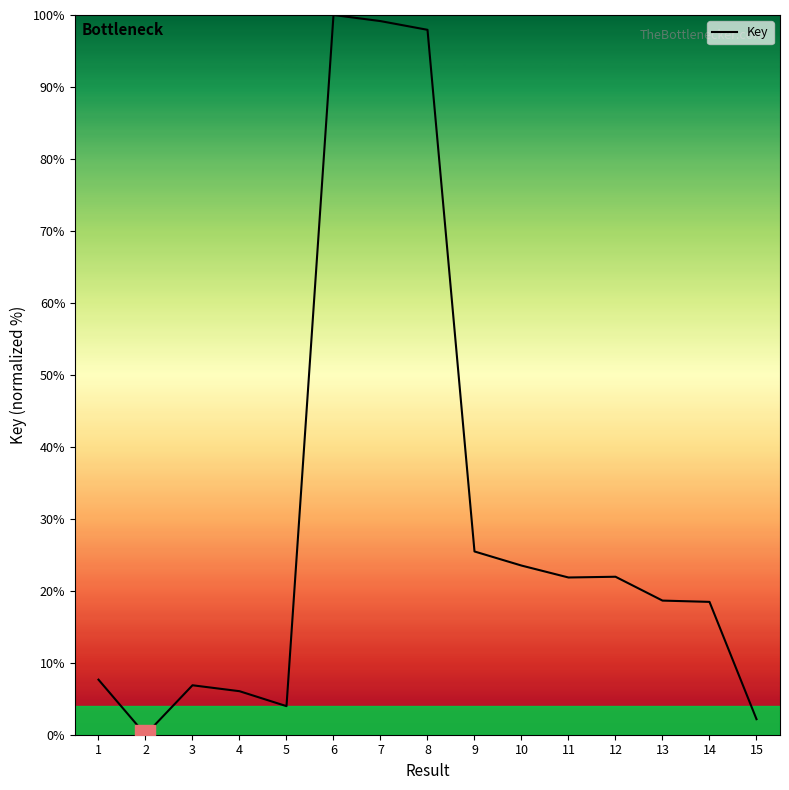

At which category does the chart reach its minimum across all series?

2